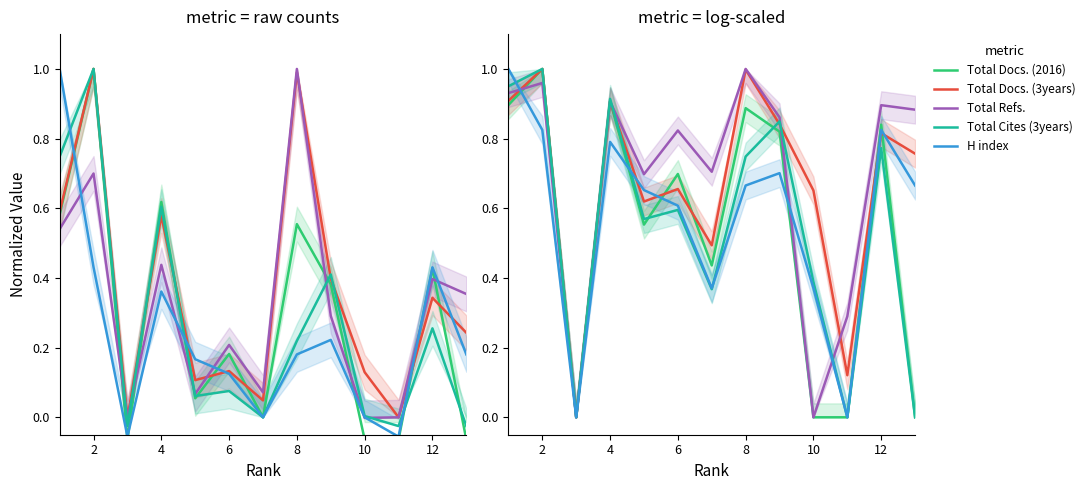

Which series ends up on top after the final intersection of Total Refs. and Total Docs. (3years)?

Total Refs.